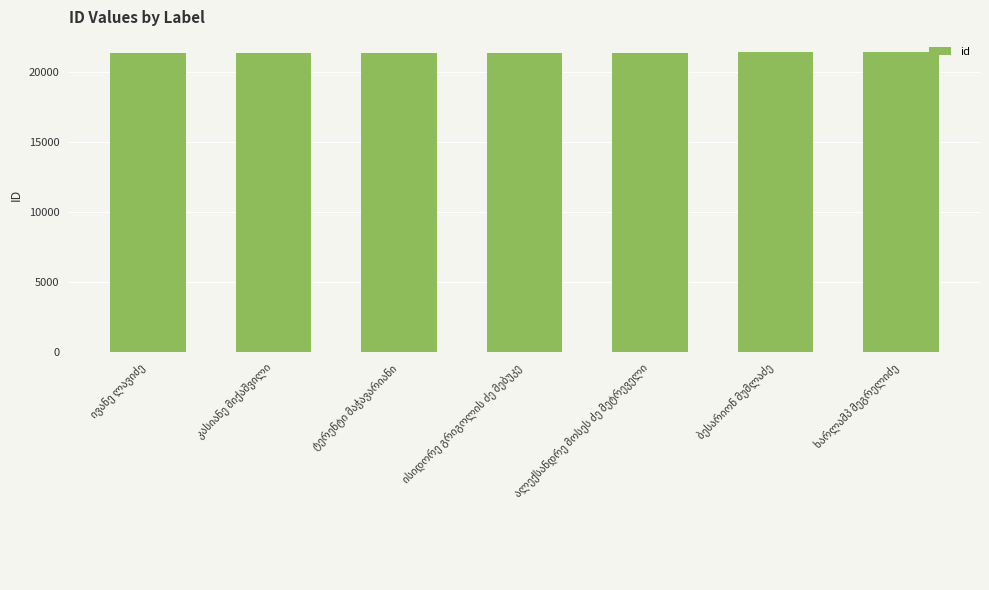

What is the value of the 7th bar from the left?

21445